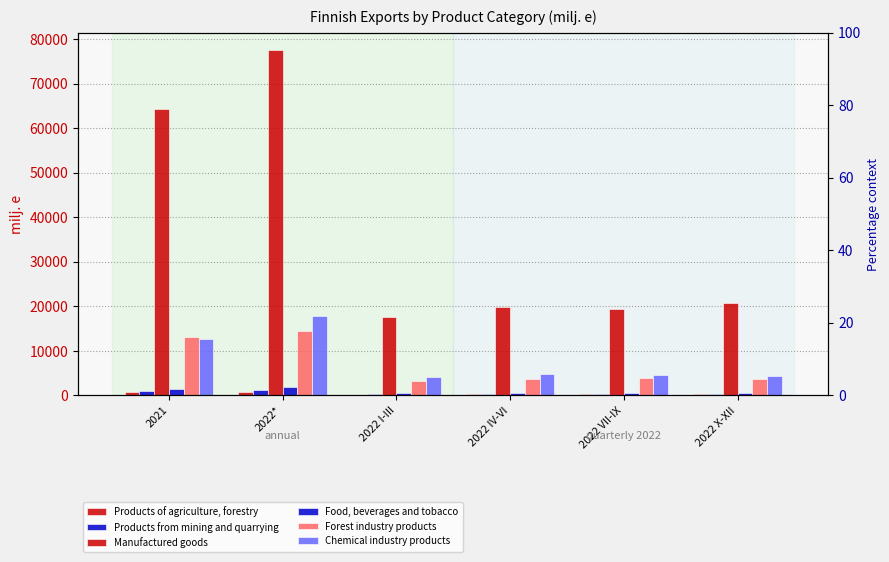

Reading left to right, list all the values displayed in this chart.

Products of agriculture, forestry: 2021=752.4	2022*=838.0	2022 I-III=156.5	2022 IV-VI=192.9	2022 VII-IX=278.4	2022 X-XII=210.2
Products from mining and quarrying: 2021=1051.4	2022*=1148.3	2022 I-III=291.7	2022 IV-VI=360.7	2022 VII-IX=218.1	2022 X-XII=277.8
Manufactured goods: 2021=64406.2	2022*=77570.1	2022 I-III=17648.7	2022 IV-VI=19876.8	2022 VII-IX=19381.0	2022 X-XII=20663.7
Food, beverages and tobacco: 2021=1499.0	2022*=1856.6	2022 I-III=414.2	2022 IV-VI=458.4	2022 VII-IX=488.6	2022 X-XII=495.3
Forest industry products: 2021=13037.0	2022*=14546.0	2022 I-III=3131.4	2022 IV-VI=3661.8	2022 VII-IX=4003.4	2022 X-XII=3749.5
Chemical industry products: 2021=12674.1	2022*=17718.5	2022 I-III=4011.0	2022 IV-VI=4787.4	2022 VII-IX=4591.4	2022 X-XII=4328.7